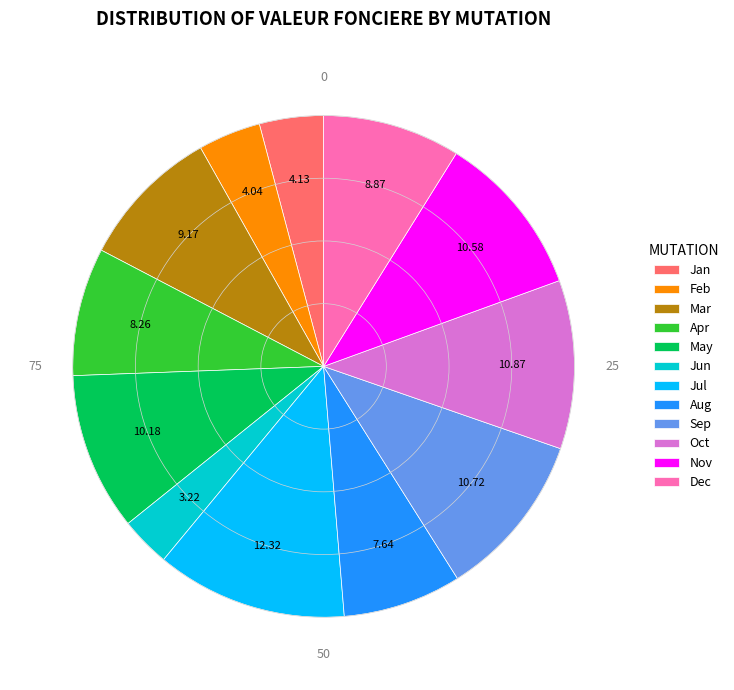

Approximately how many times larger is the value at Nov compared to Jun?

3.3